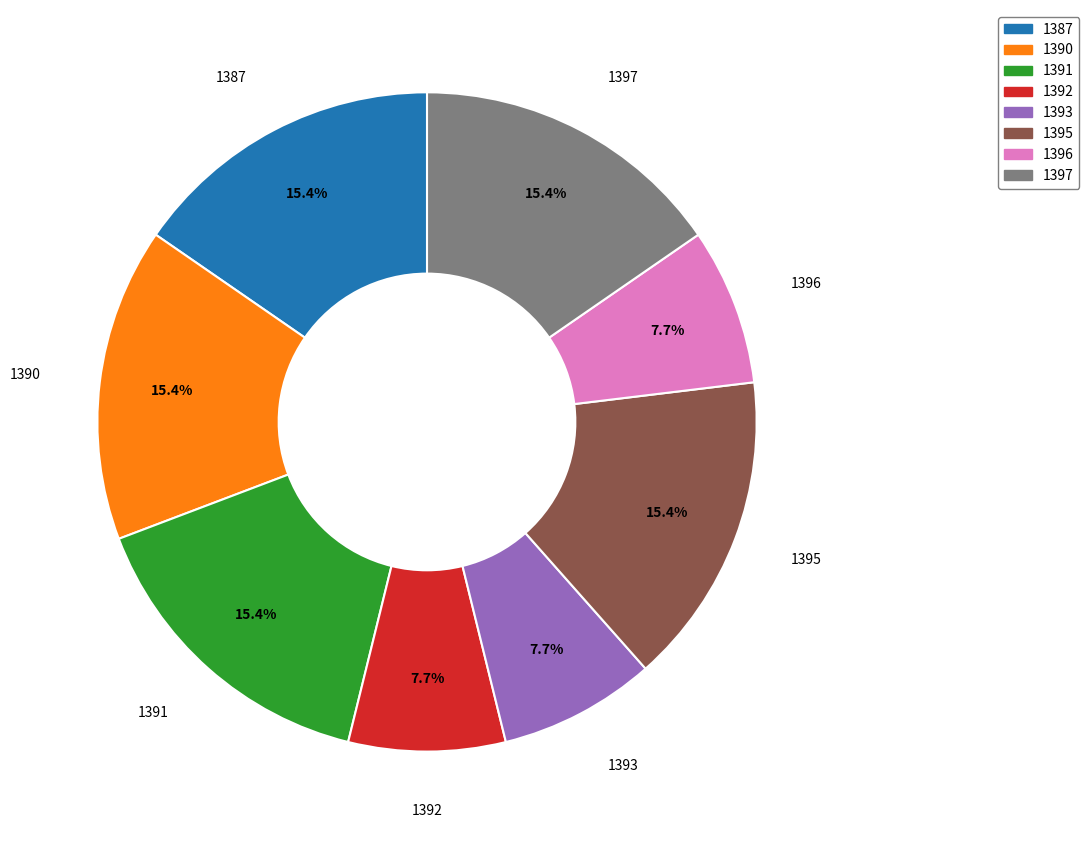

Is 1392 the majority of the pie?

No